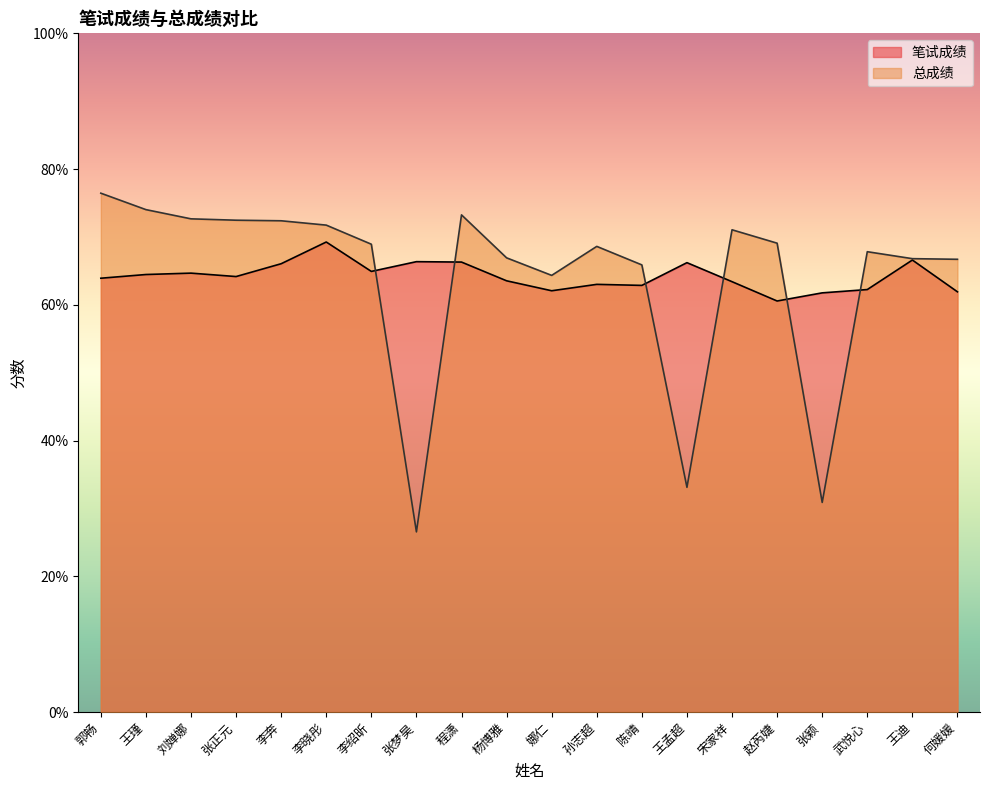

True or false: 总成绩 has more than 2 points higher than both neighbors.

True